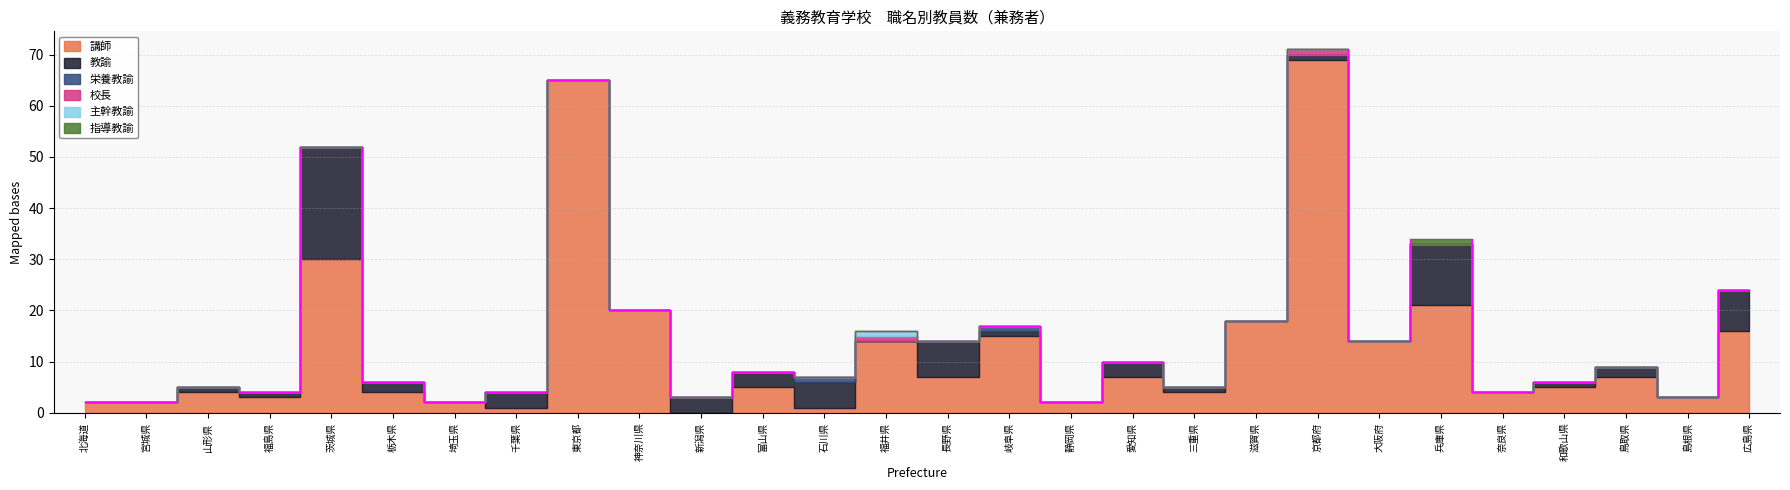

The 講師 series shows 4 at 広島県. True or false?

False